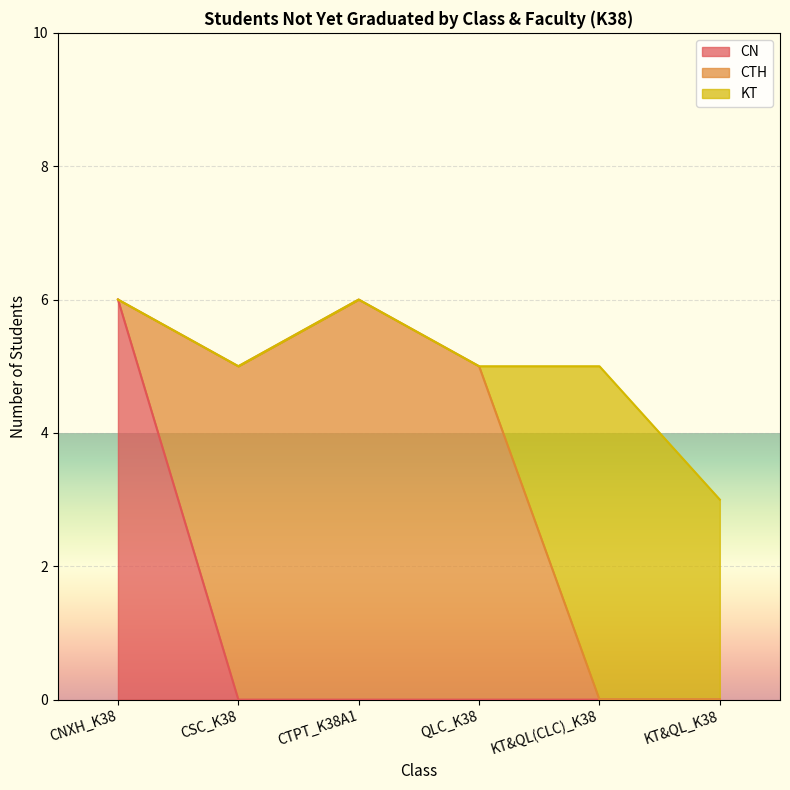

What is the total value across all series at CSC_K38?

5